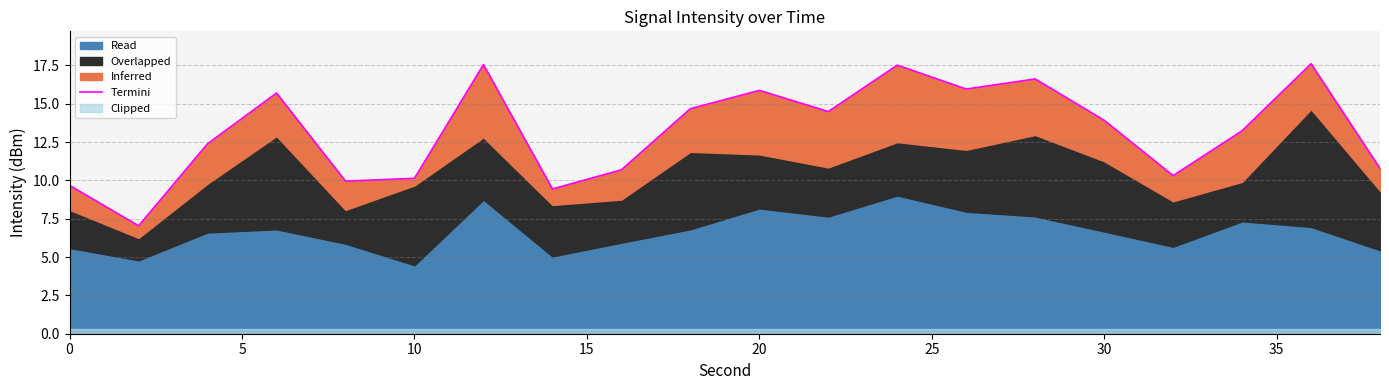

How many points are higher than both their immediate neighbors (excluding endpoints)?

6